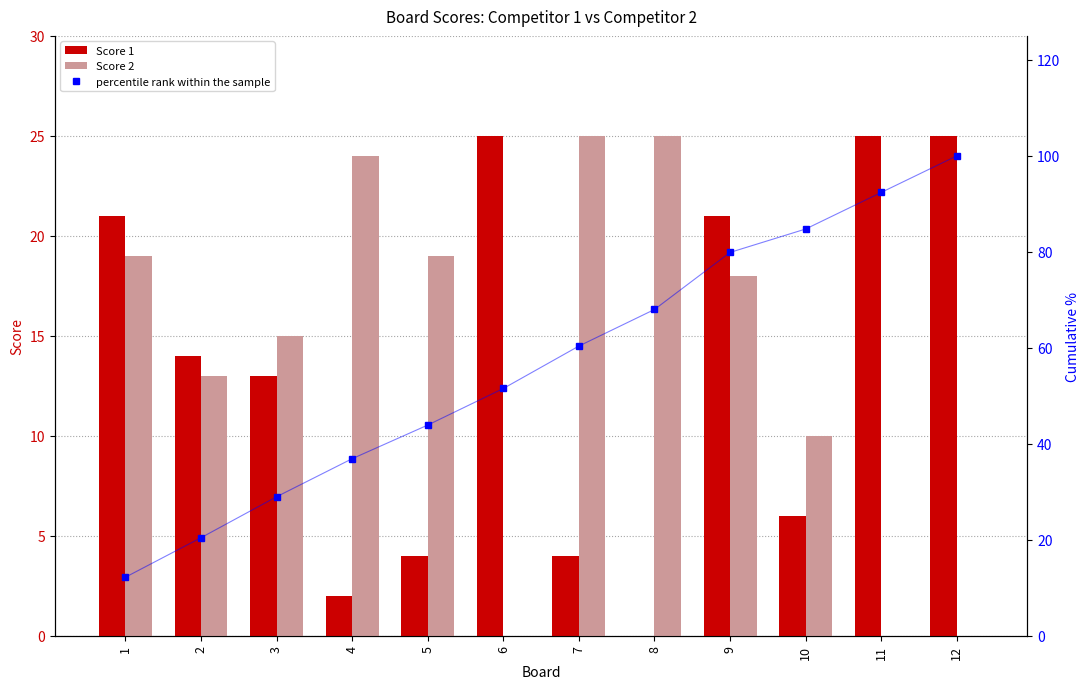

Rank the categories by percentile rank within the sample value from highest to lowest.

12, 11, 10, 9, 8, 7, 6, 5, 4, 3, 2, 1